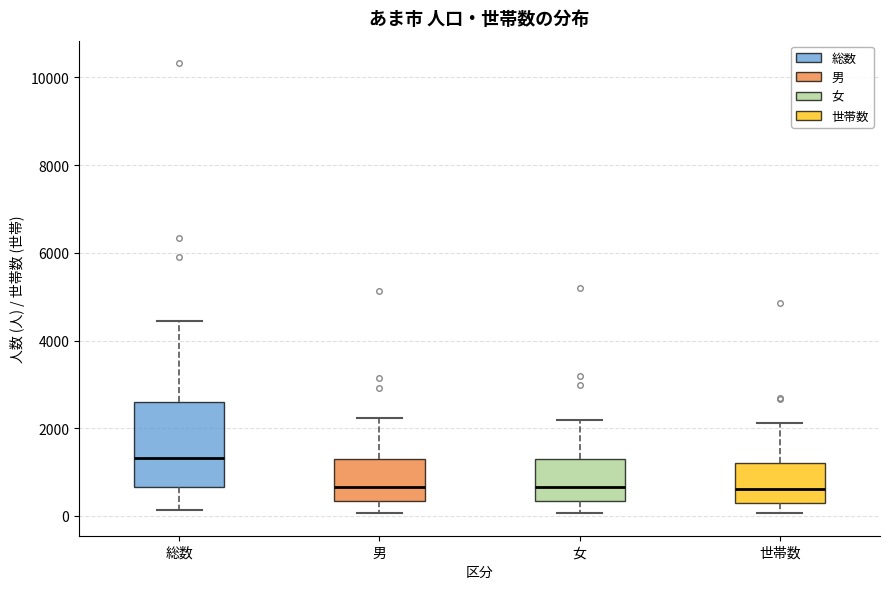

Which box's median line is the highest?

総数